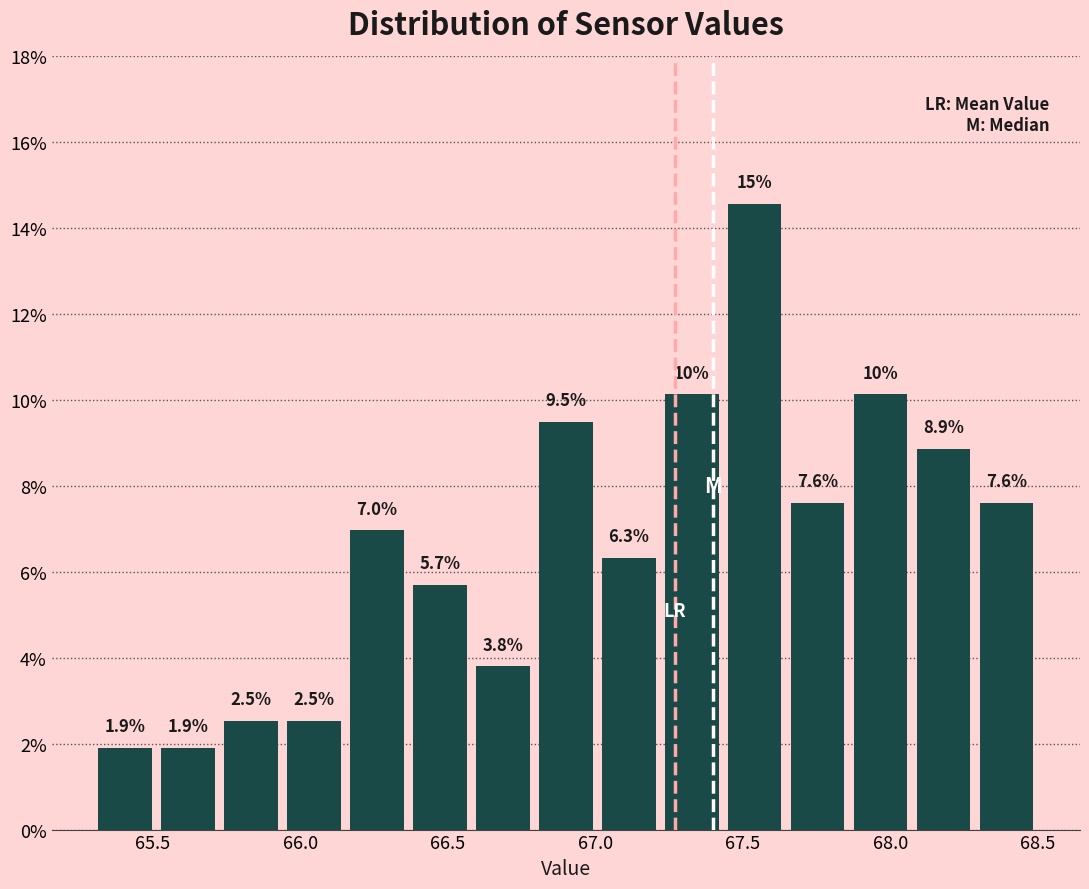

Over which range of the x-axis is the bar tallest?

67.45 to 67.65